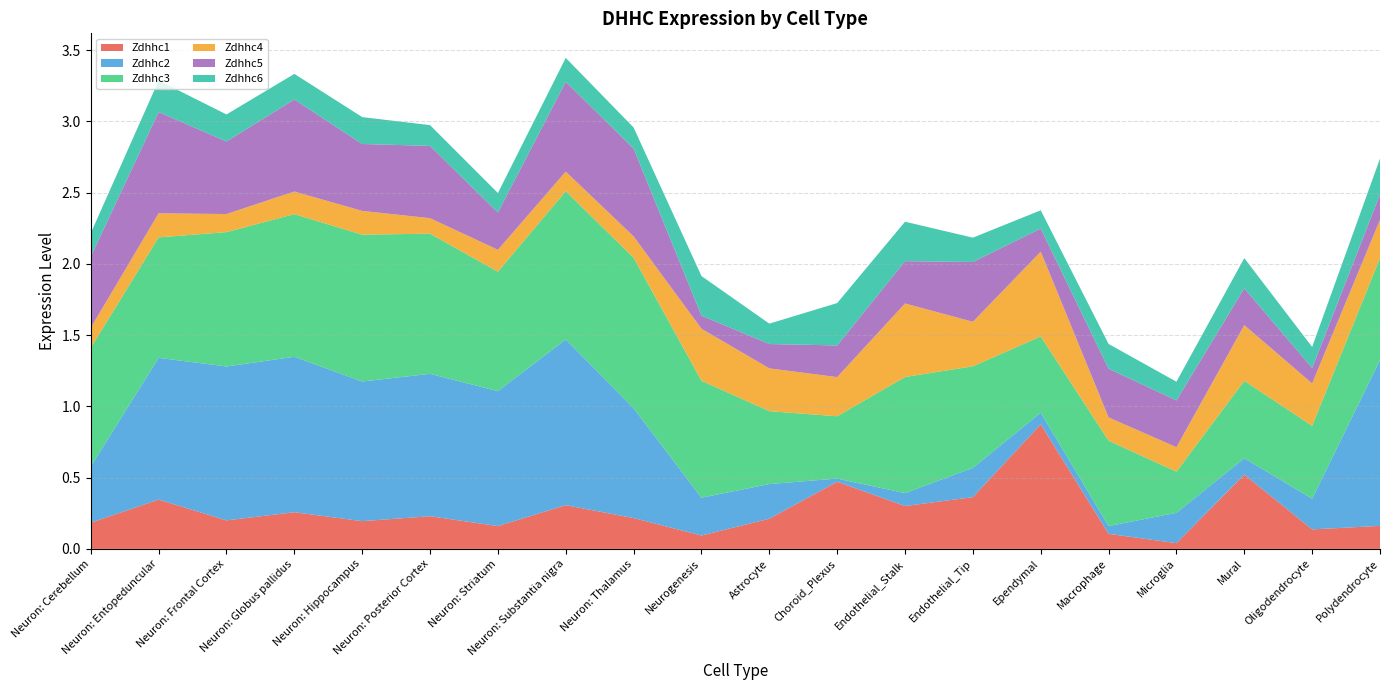

Reading left to right, transcribe all the data shown in this chart.

Zdhhc1: 0.2	0.3	0.2	0.3	0.2	0.2	0.2	0.3	0.2	0.1	0.2	0.5	0.3	0.4	0.9	0.1	0.0	0.5	0.1	0.2
Zdhhc2: 0.4	1.0	1.1	1.1	1.0	1.0	0.9	1.2	0.8	0.3	0.2	0.0	0.1	0.2	0.1	0.1	0.2	0.1	0.2	1.2
Zdhhc3: 0.8	0.8	0.9	1.0	1.0	1.0	0.8	1.0	1.1	0.8	0.5	0.4	0.8	0.7	0.5	0.6	0.3	0.5	0.5	0.7
Zdhhc4: 0.1	0.2	0.1	0.2	0.2	0.1	0.2	0.1	0.1	0.4	0.3	0.3	0.5	0.3	0.6	0.2	0.2	0.4	0.3	0.3
Zdhhc5: 0.5	0.7	0.5	0.6	0.5	0.5	0.3	0.6	0.6	0.1	0.2	0.2	0.3	0.4	0.2	0.3	0.3	0.3	0.1	0.2
Zdhhc6: 0.2	0.2	0.2	0.2	0.2	0.1	0.1	0.2	0.1	0.3	0.1	0.3	0.3	0.2	0.1	0.2	0.1	0.2	0.1	0.3